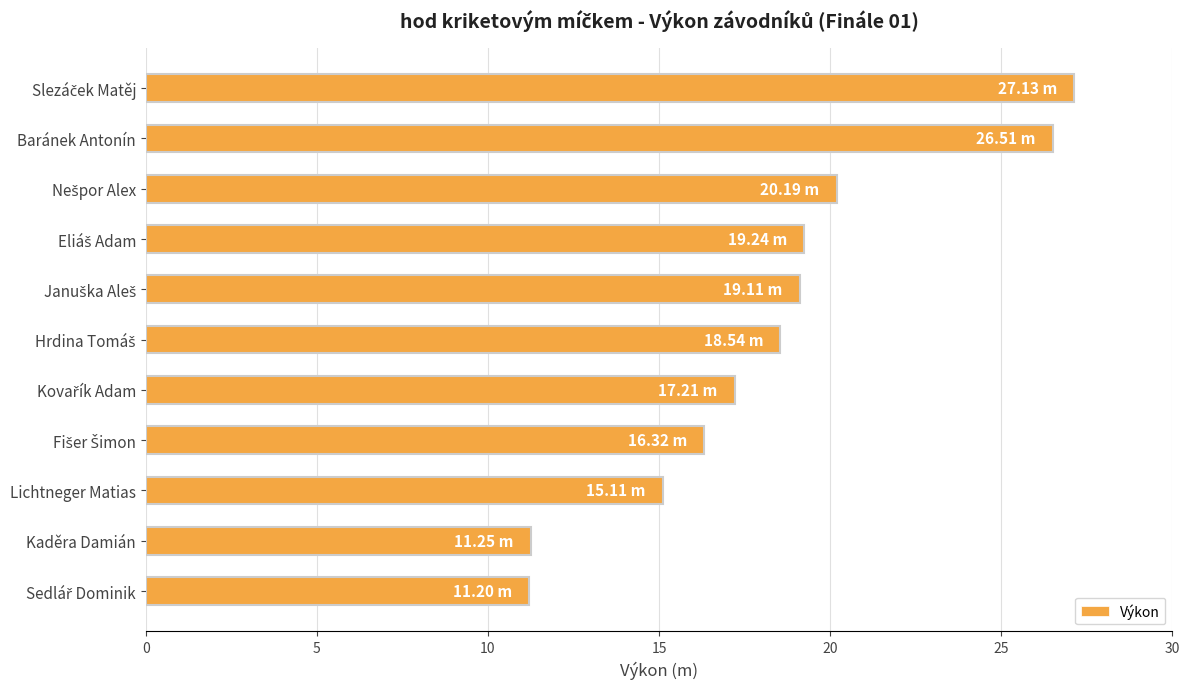

What is the difference between the maximum and minimum values?

15.9